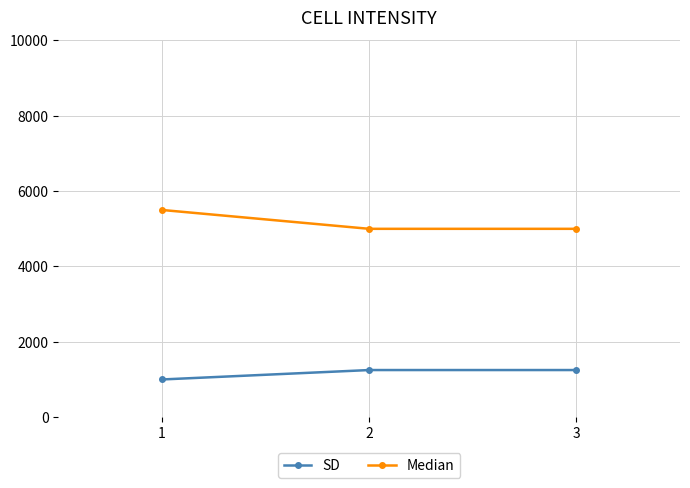

At which label does Median reach its peak?

1